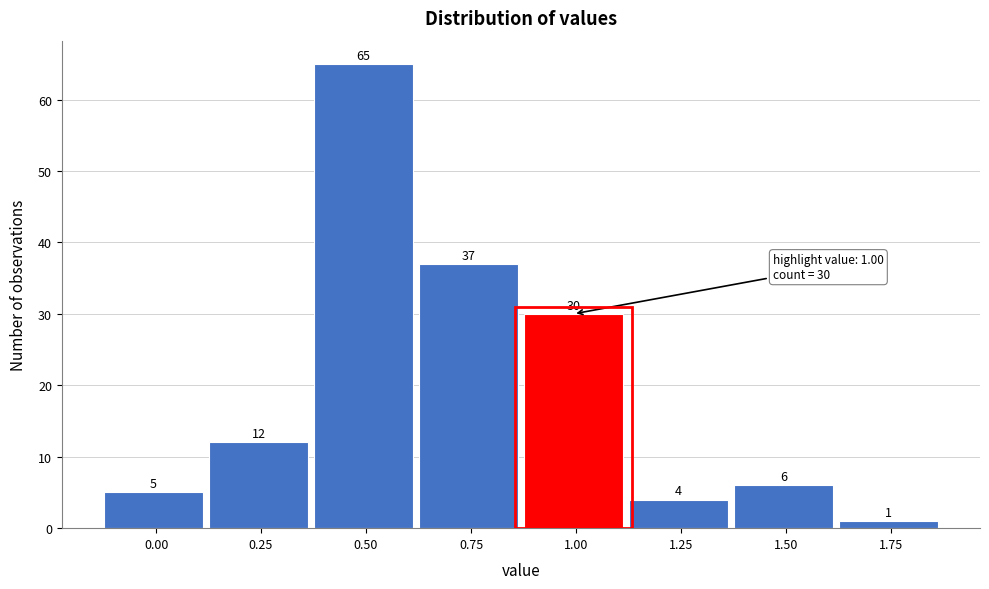

Reading left to right, list all the values displayed in this chart.

0.00=5	0.25=12	0.50=65	0.75=37	1.00=30	1.25=4	1.50=6	1.75=1